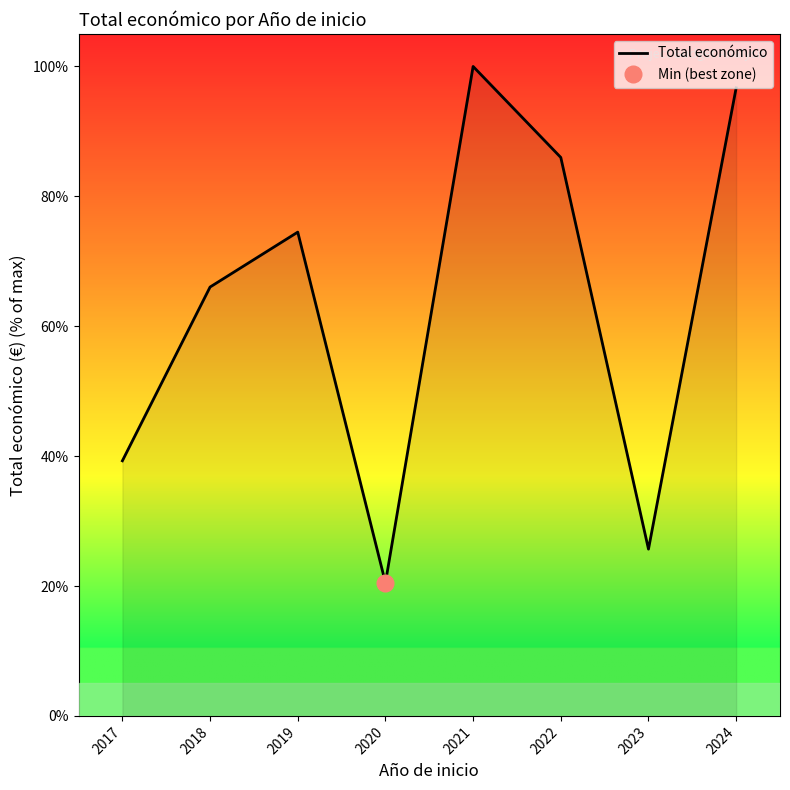

How many lines are shown in the chart?

1